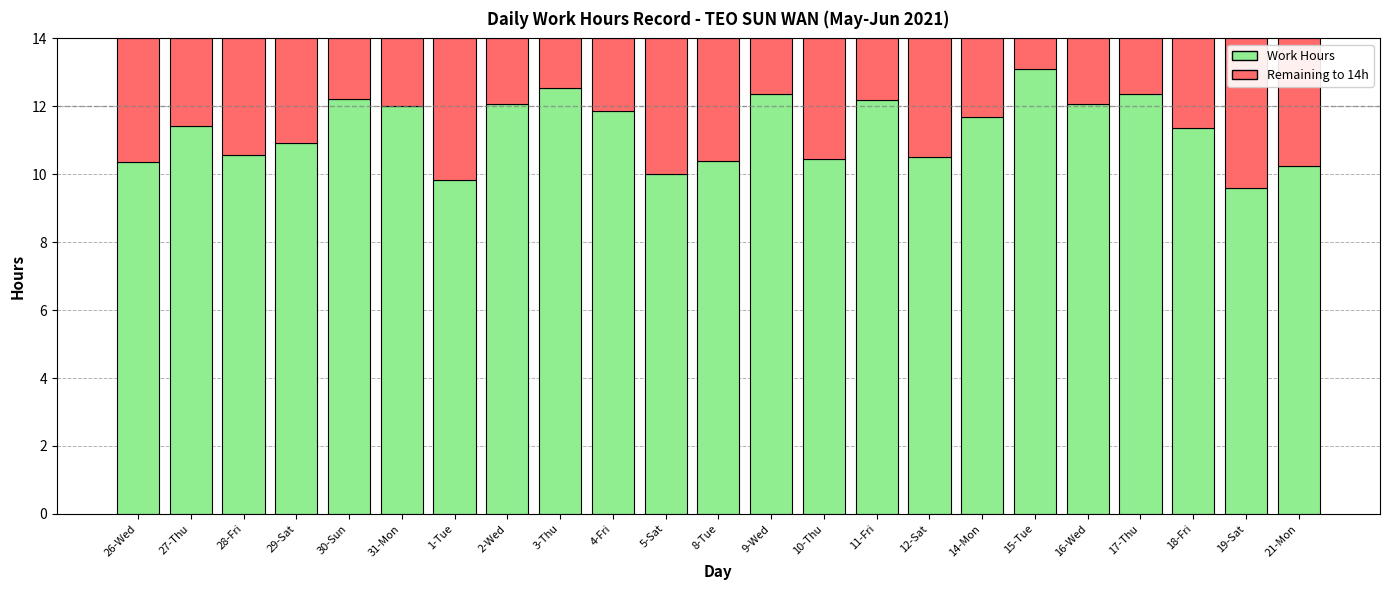

Is it true that Work Hours equals 11.9 at 4-Fri?

True